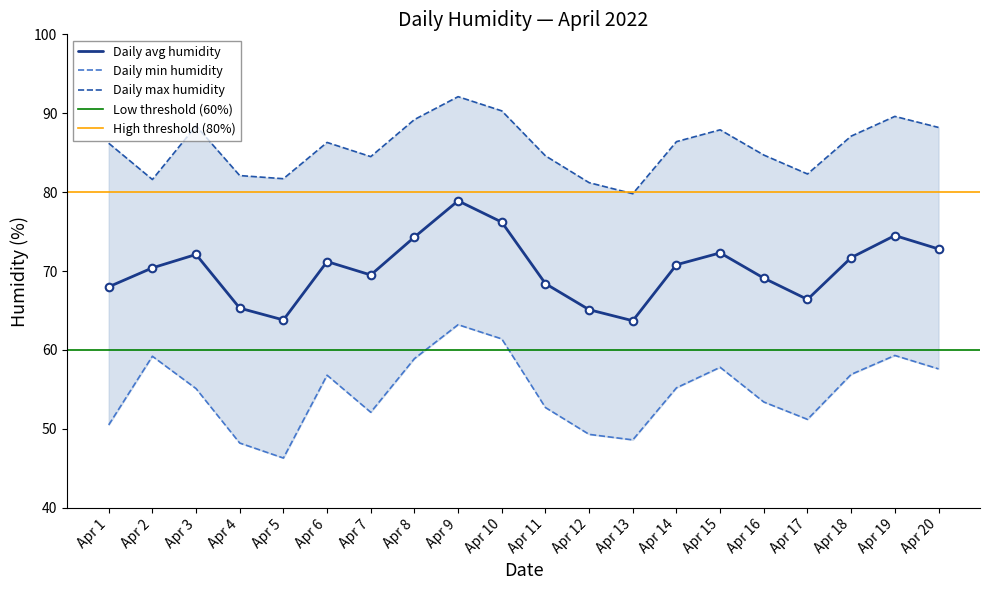

The value of Daily avg humidity at Apr 20 is 127.8. True or false?

False